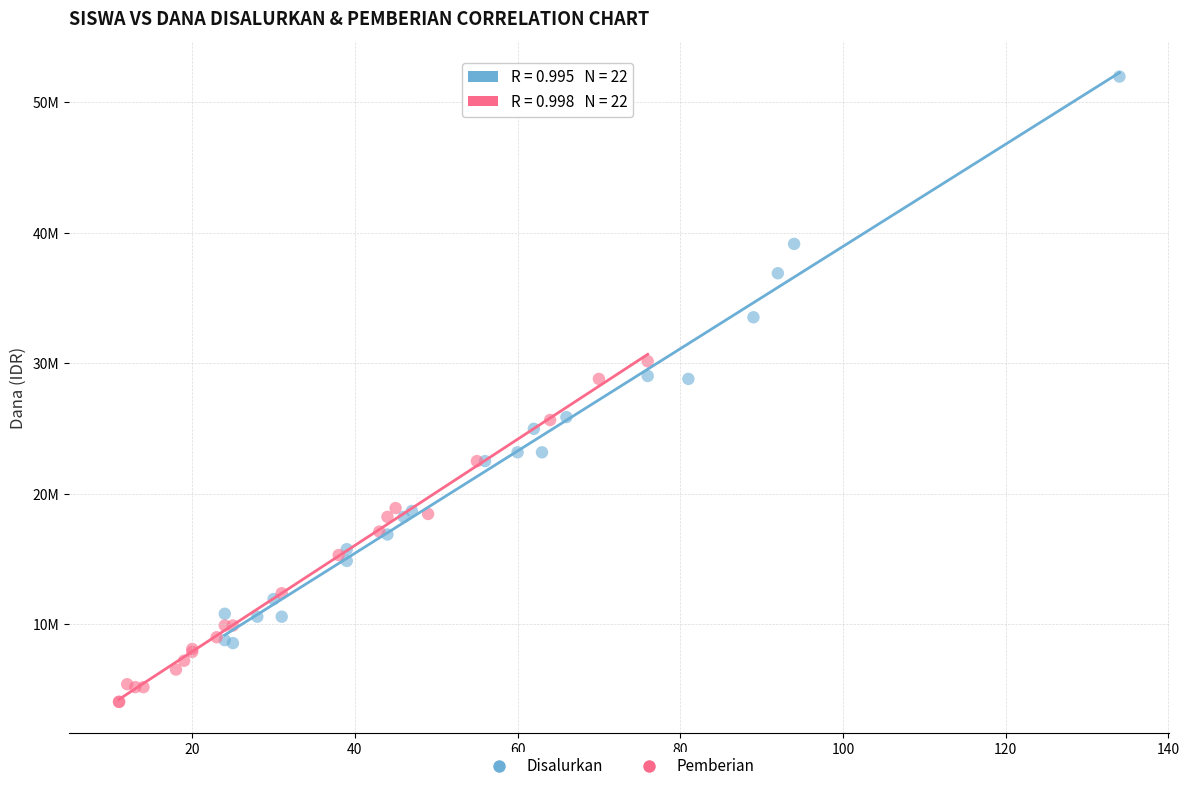

Which series reaches the minimum Y coordinate?

Pemberian